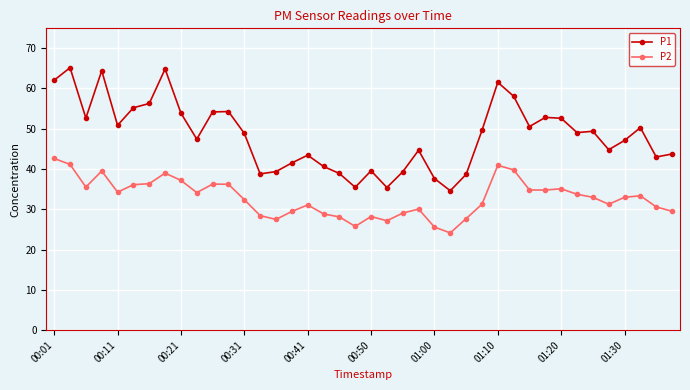

Does the chart display data point markers on the line(s)?

Yes